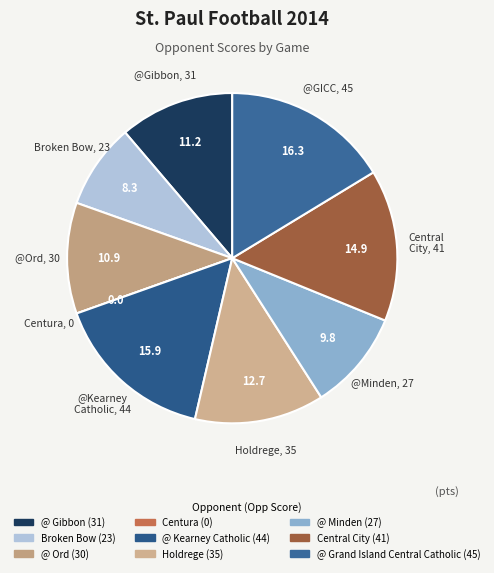

What percentage is the @ Minden slice, to the nearest percent?

10%